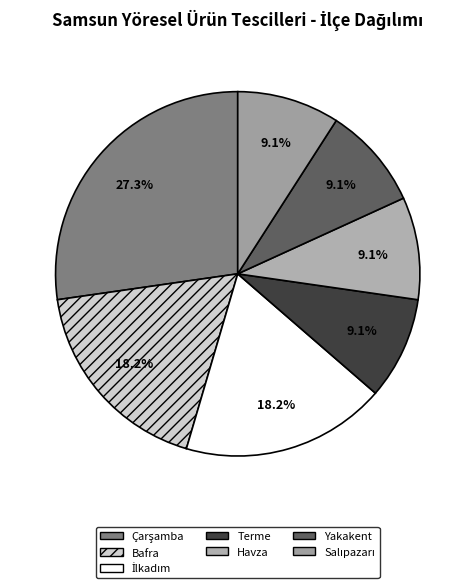

What is the largest slice in the pie chart?

Çarşamba